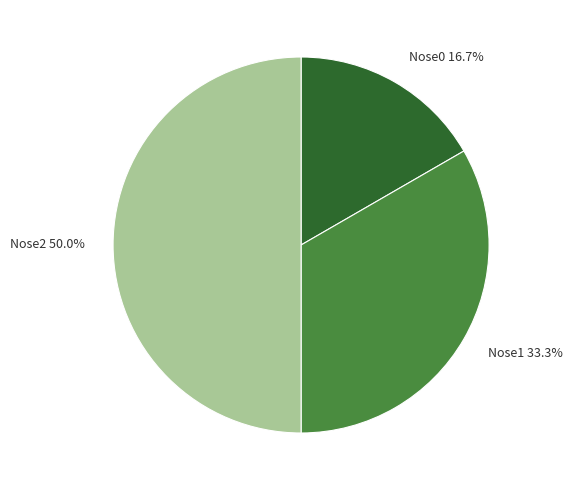

To the nearest percent, what is the combined percentage of Nose1 and Nose0?

50%